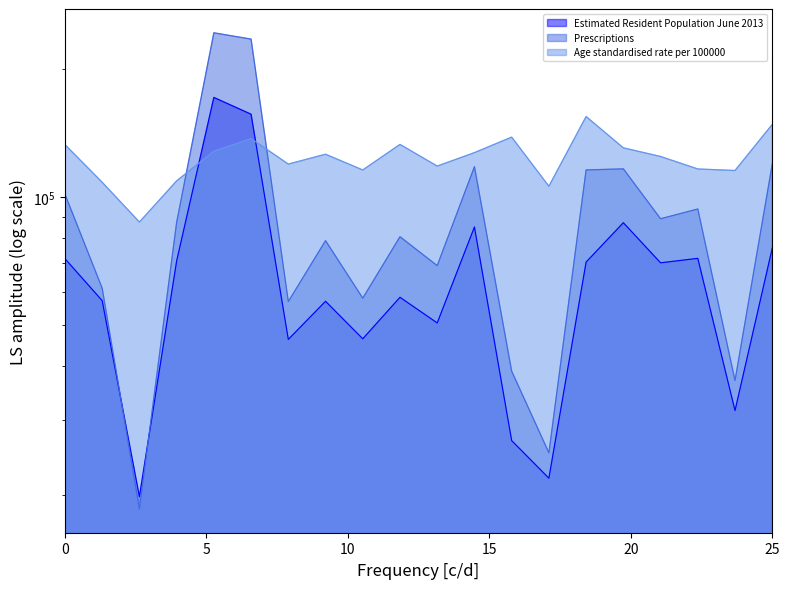

What is the sum of all Age standardised rate per 100000 values?

2477496